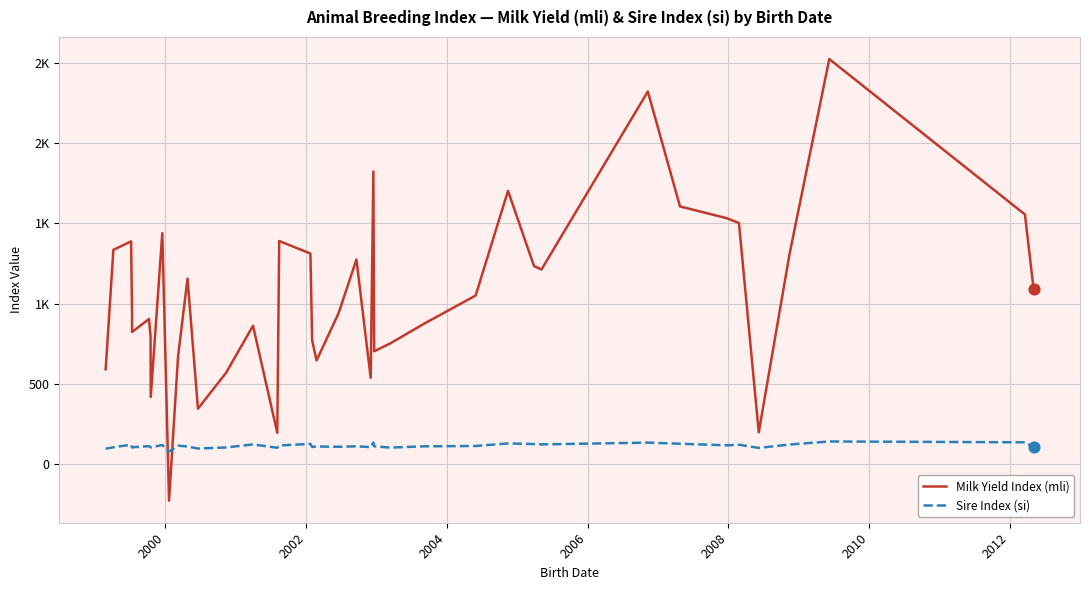

Which series contains the highest Y value?

Milk Yield Index (mli)